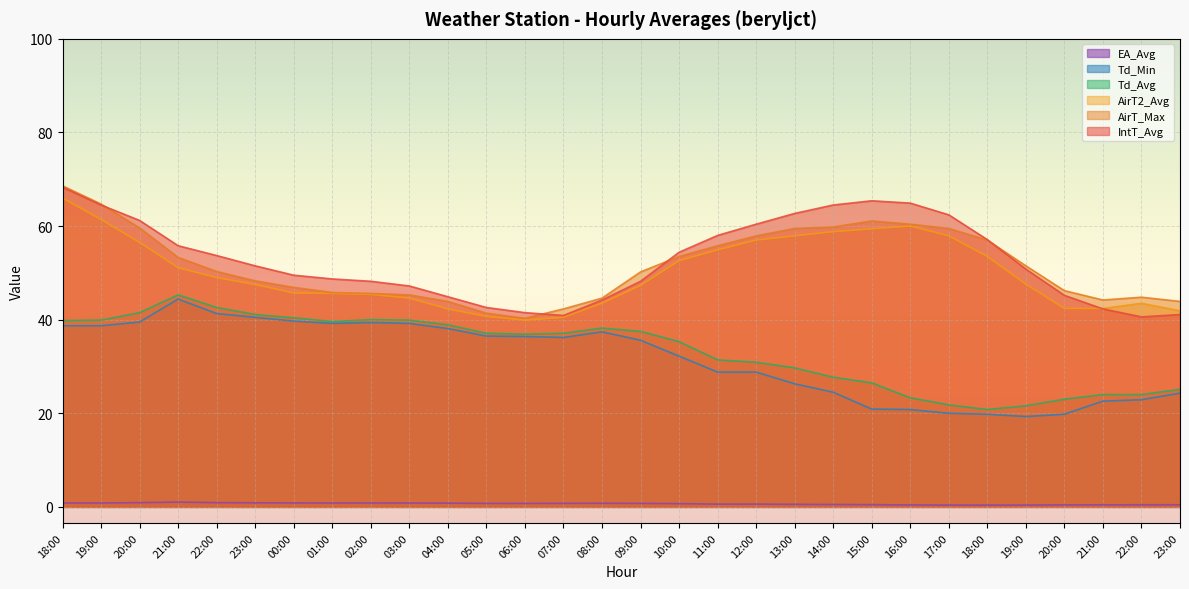

Which series changed the most between 07:00 and 22:00?

Td_Min